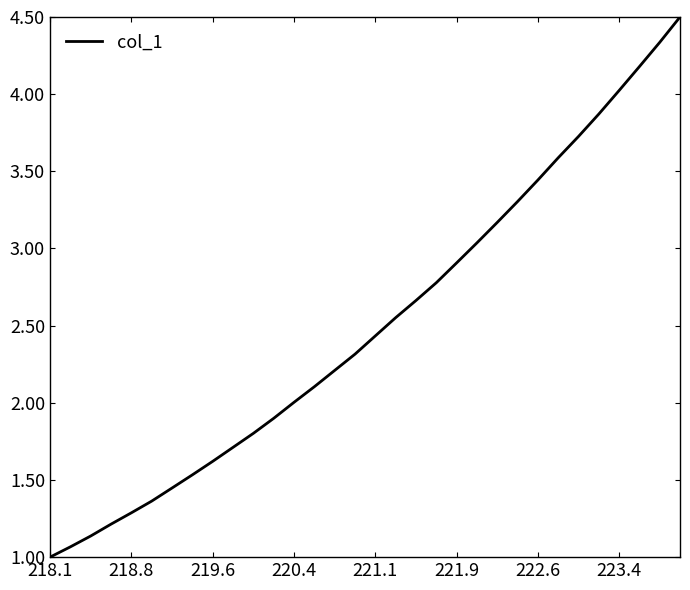

What is the difference between the maximum and minimum values?

3.5